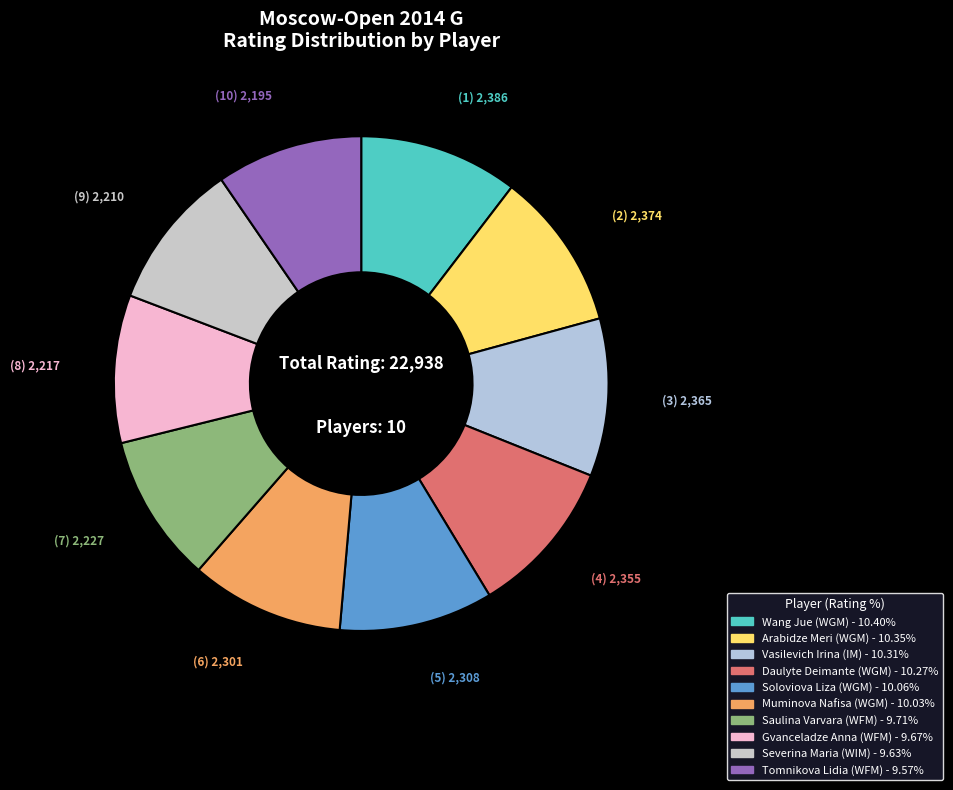

Which category has the biggest portion of the pie?

Wang Jue (WGM)